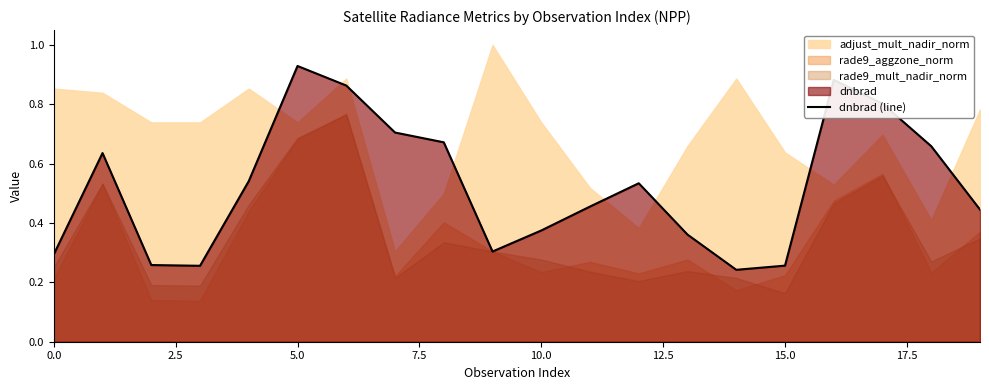

Reading left to right, transcribe all the data shown in this chart.

0.3	0.6	0.3	0.3	0.5	0.9	0.9	0.7	0.7	0.3	0.4	0.5	0.5	0.4	0.2	0.3	0.9	0.8	0.7	0.4